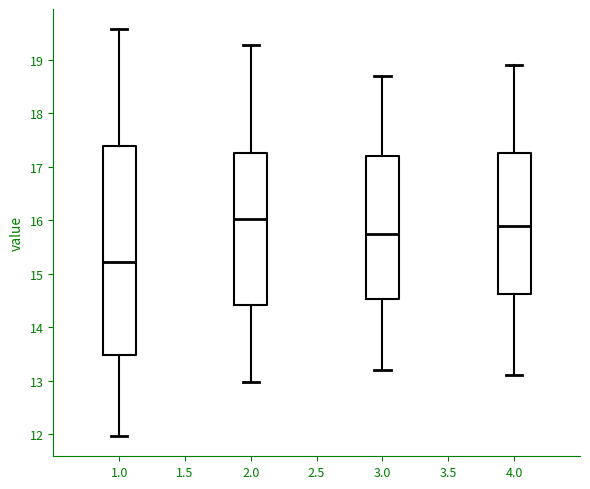

Reading left to right, transcribe this box plot: for each box, give where its median line is, the range the box spans, and where its two whiskers end, as read against the y-axis. The values are not printed on the chart, so give them approximately, as read against the axis.

1.0: median 15.2, box 13.5 to 17.4, whiskers 12.0 to 19.6
2.0: median 16.0, box 14.4 to 17.3, whiskers 13.0 to 19.3
3.0: median 15.8, box 14.5 to 17.2, whiskers 13.2 to 18.7
4.0: median 15.9, box 14.6 to 17.3, whiskers 13.1 to 18.9